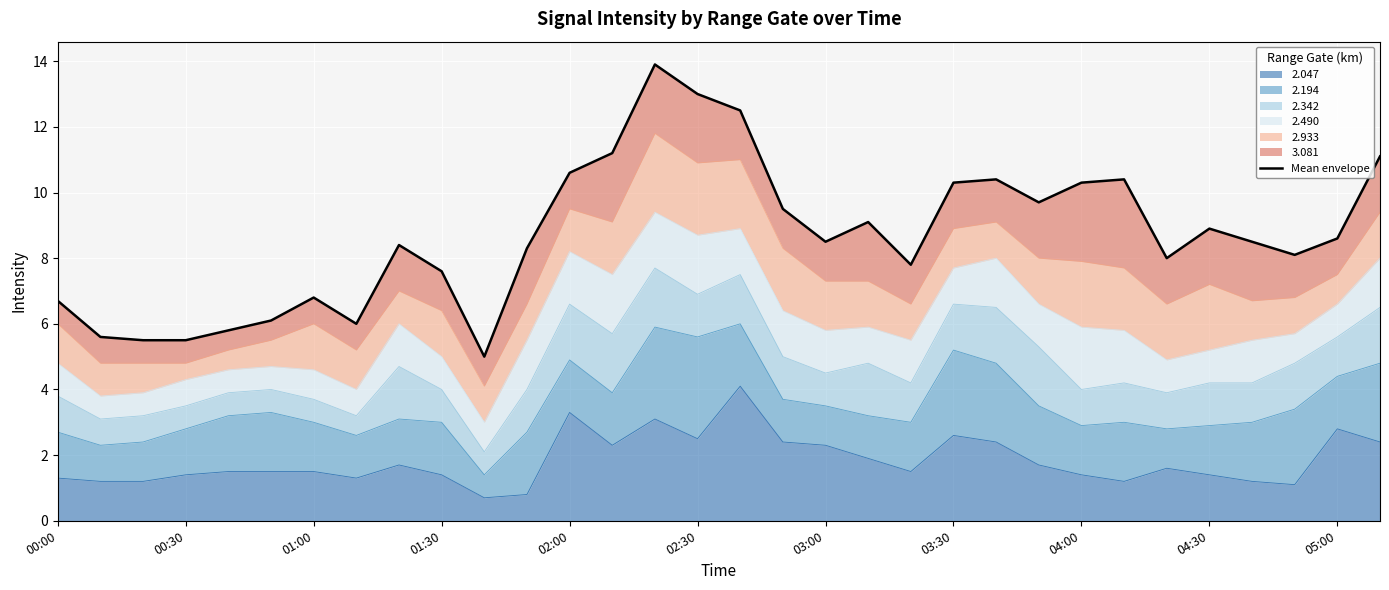

What is the lowest value of the 2.047 series?

0.7